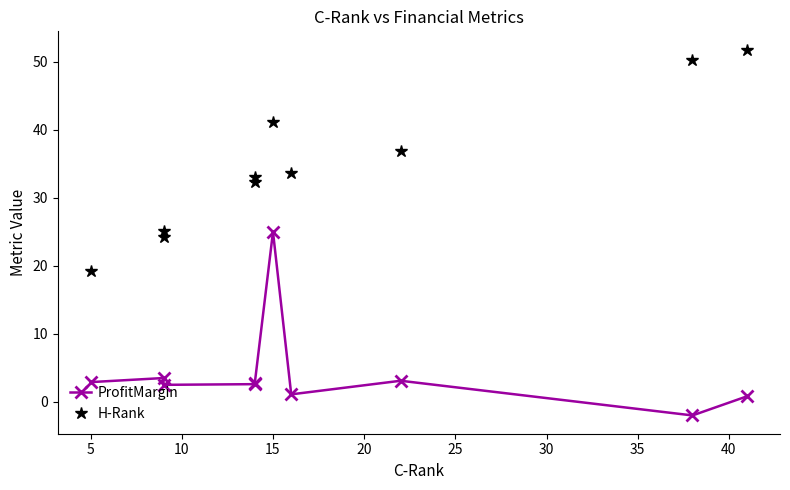

True or false: H-Rank has a value of 10.3 at 10.

False